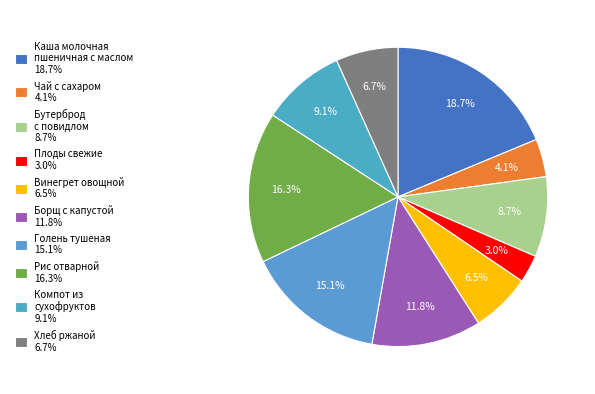

Which category has the biggest portion of the pie?

Каша молочная
пшеничная с маслом